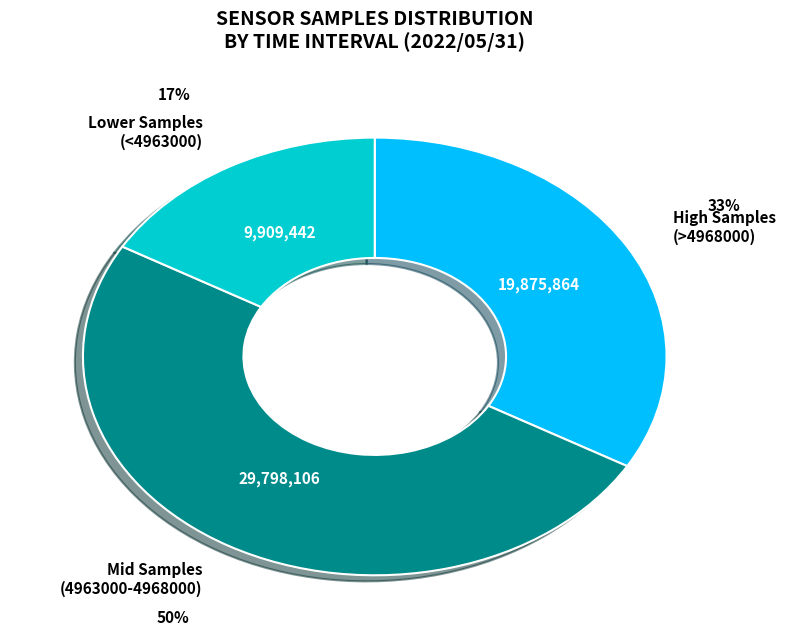

How many slices are in this pie chart?

3